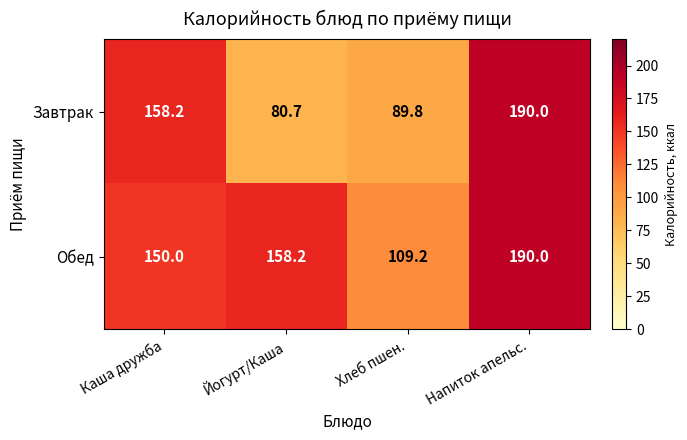

Between Йогурт/Каша and Хлеб пшен., which series saw the biggest shift?

Обед